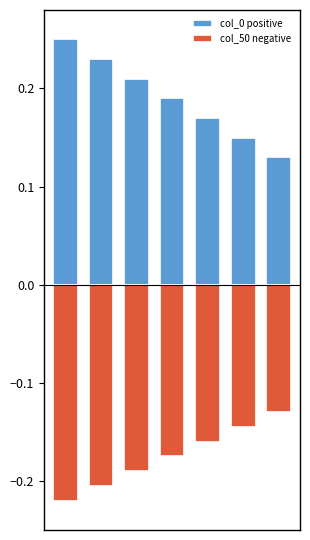

What is the lowest value of the col_0 positive series?

0.1